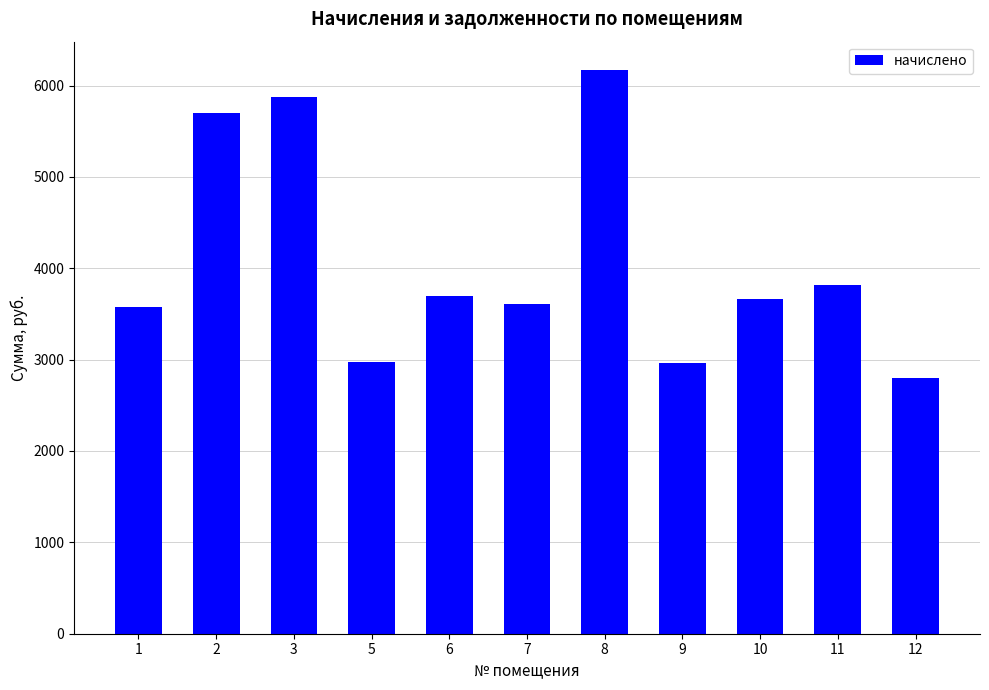

Where is the data nearest to the value 4483?

11